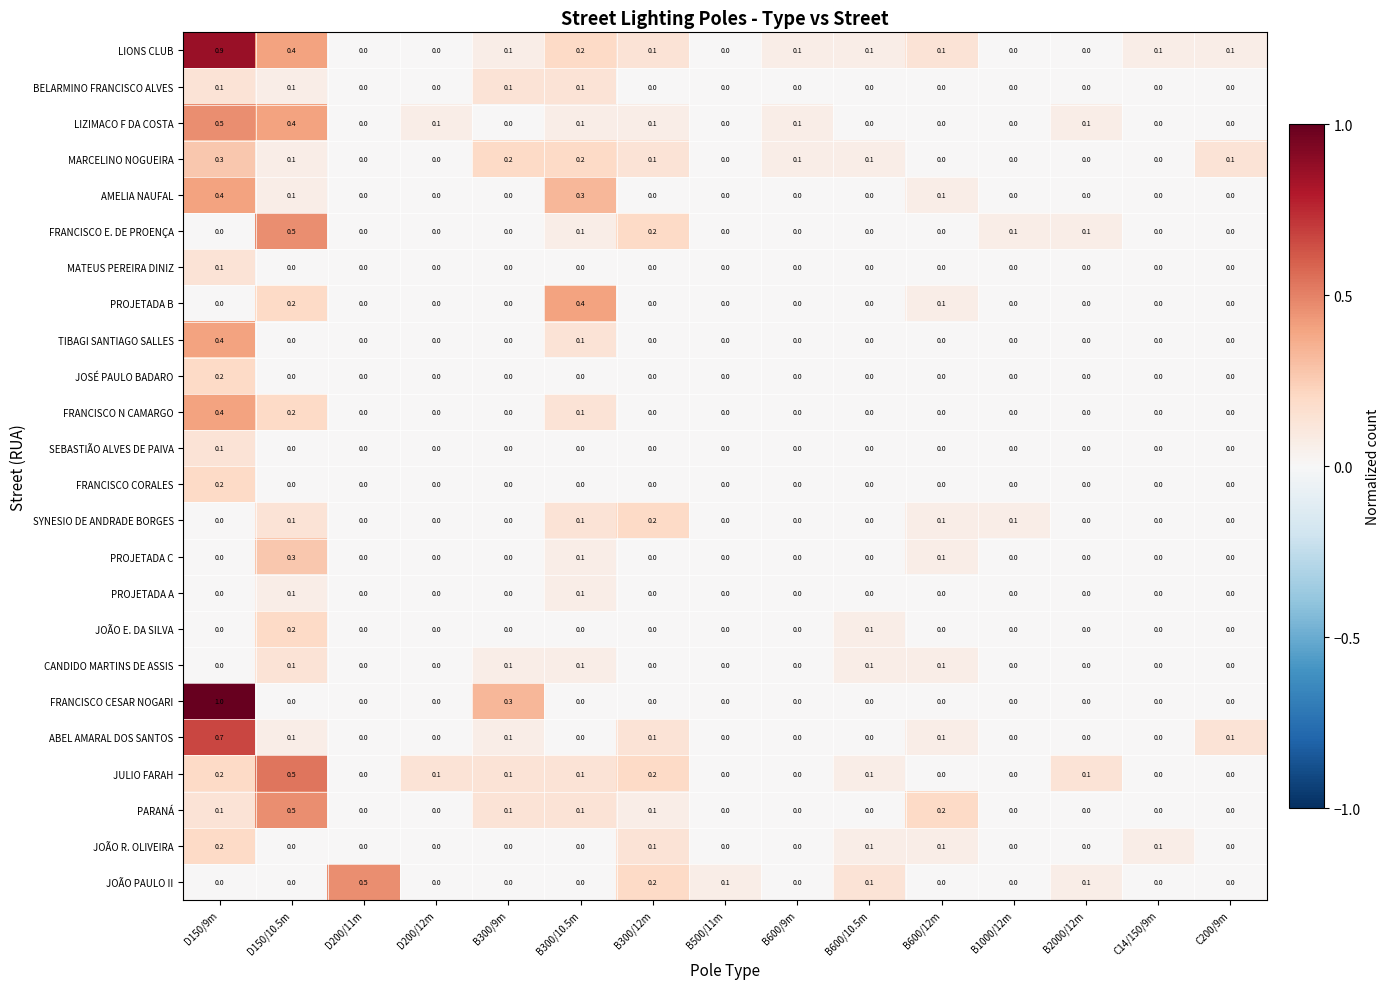

What is the spread (max minus min) of values at B300/12m?

0.2